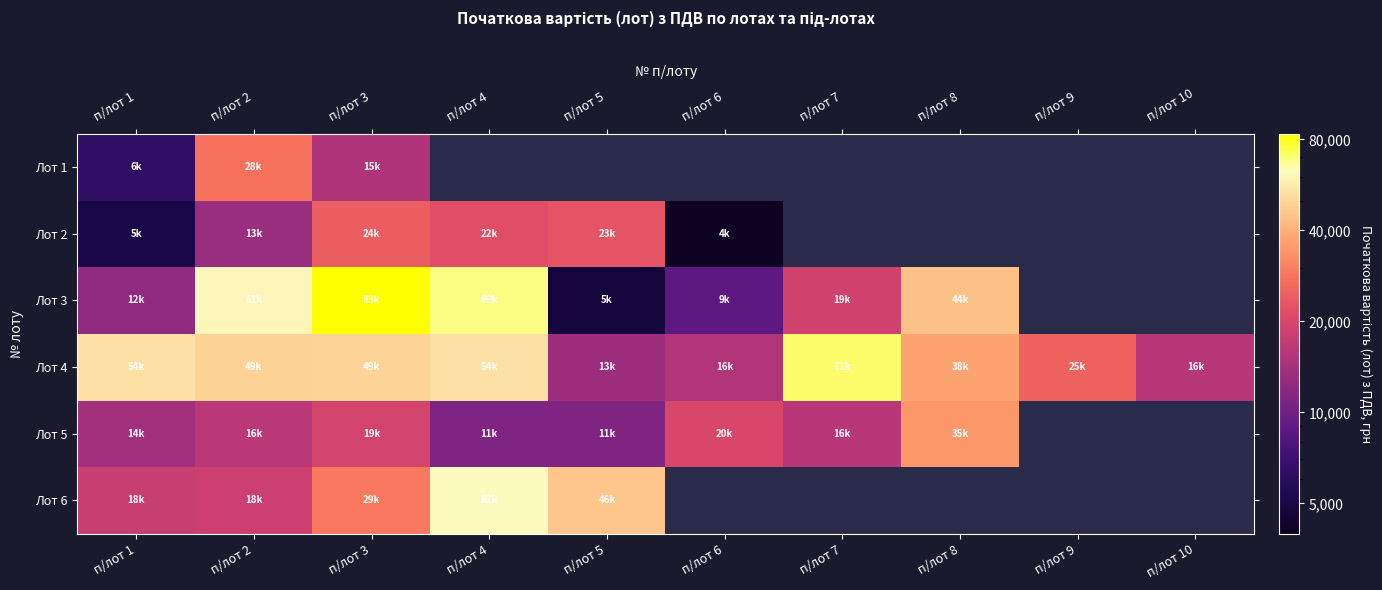

List the series in order of their peak value, lowest first.

Лот 2, Лот 1, Лот 5, Лот 6, Лот 4, Лот 3